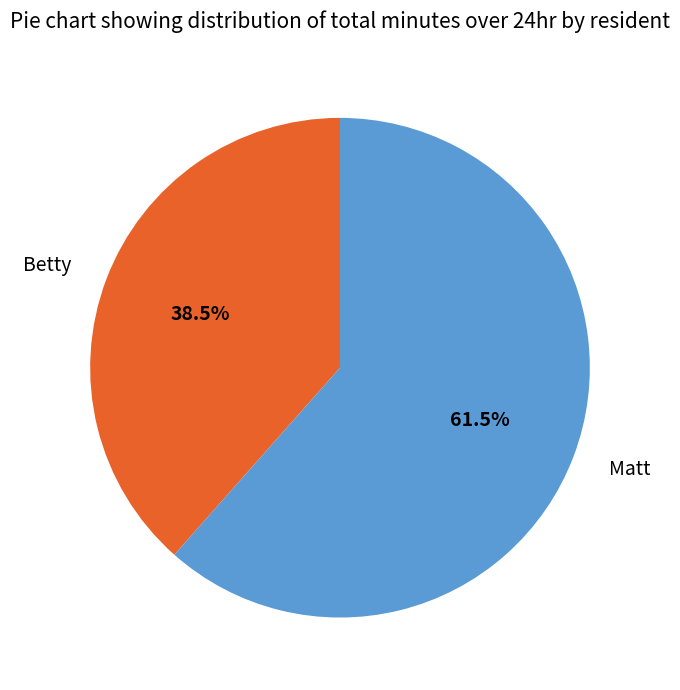

How many slices are in this pie chart?

2